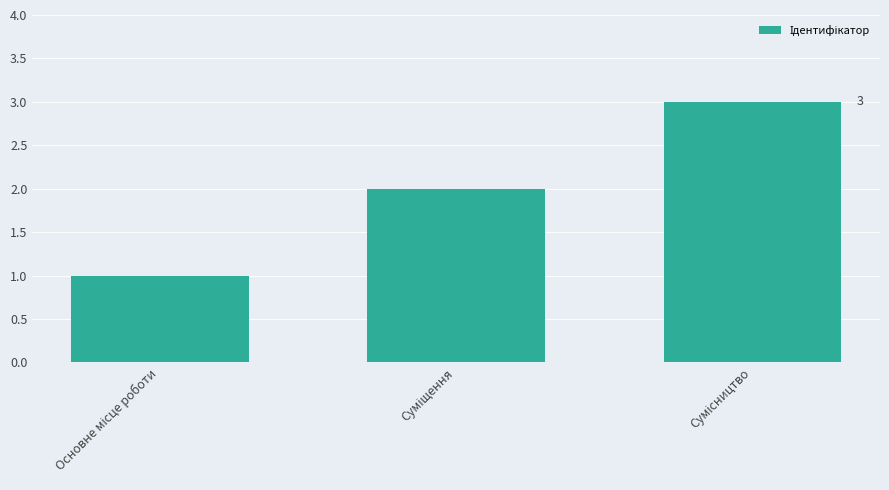

What is the sum of all values?

6